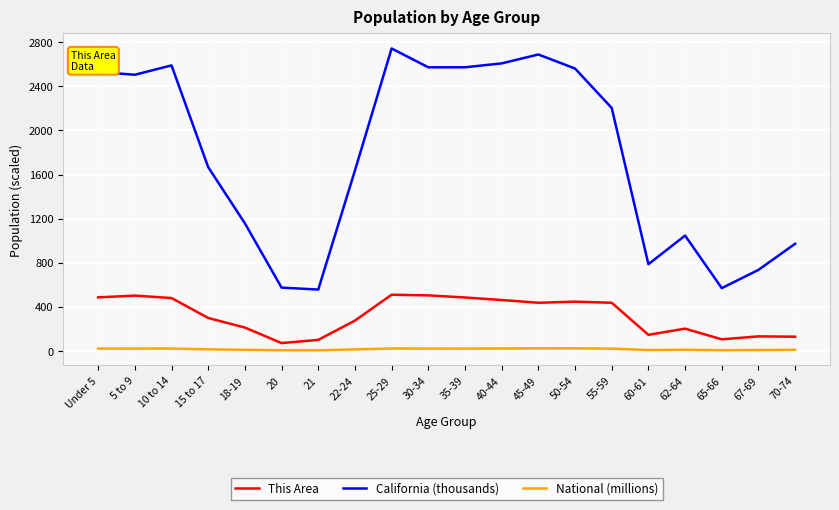

Which series has the largest range (max minus min)?

California (thousands)